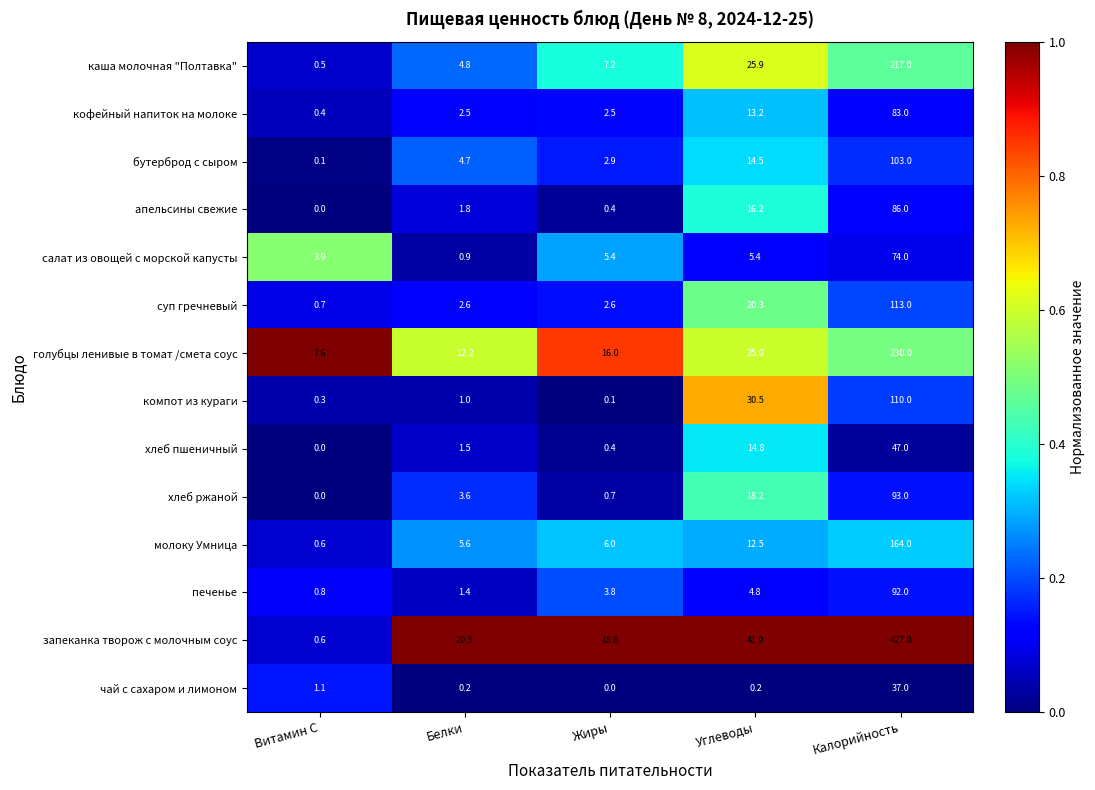

At how many categories does at least one series exceed 0?

5